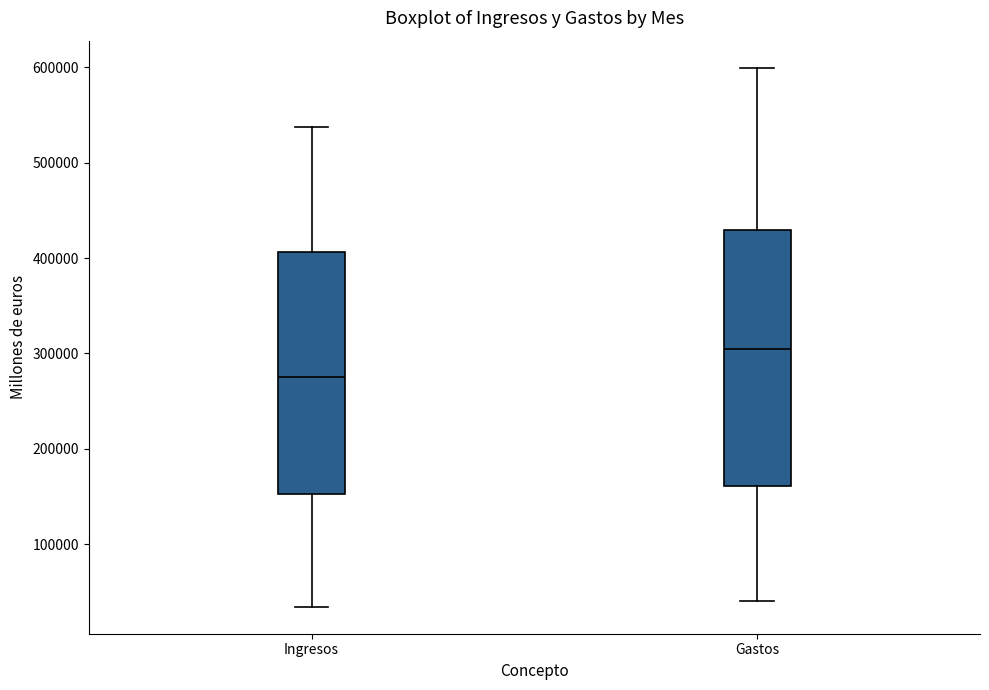

Where is the lower edge of the box for Gastos on the y-axis? The values are not printed on the chart, so give them approximately, as read against the axis.

160000